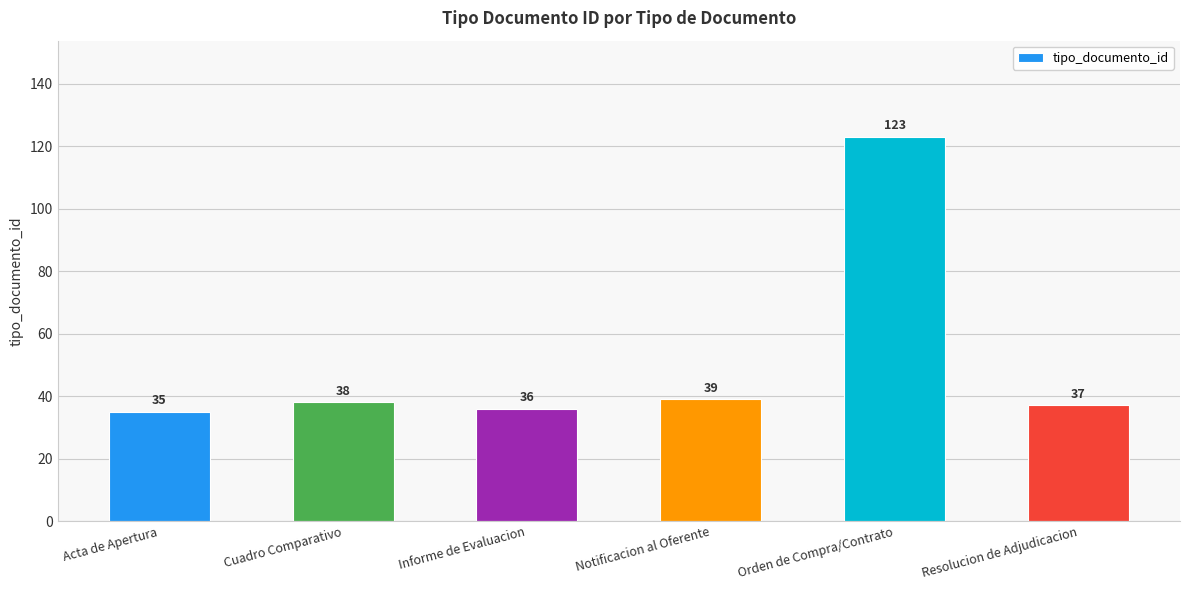

List the labels in order of value, smallest first.

Acta de Apertura, Informe de Evaluacion, Resolucion de Adjudicacion, Cuadro Comparativo, Notificacion al Oferente, Orden de Compra/Contrato